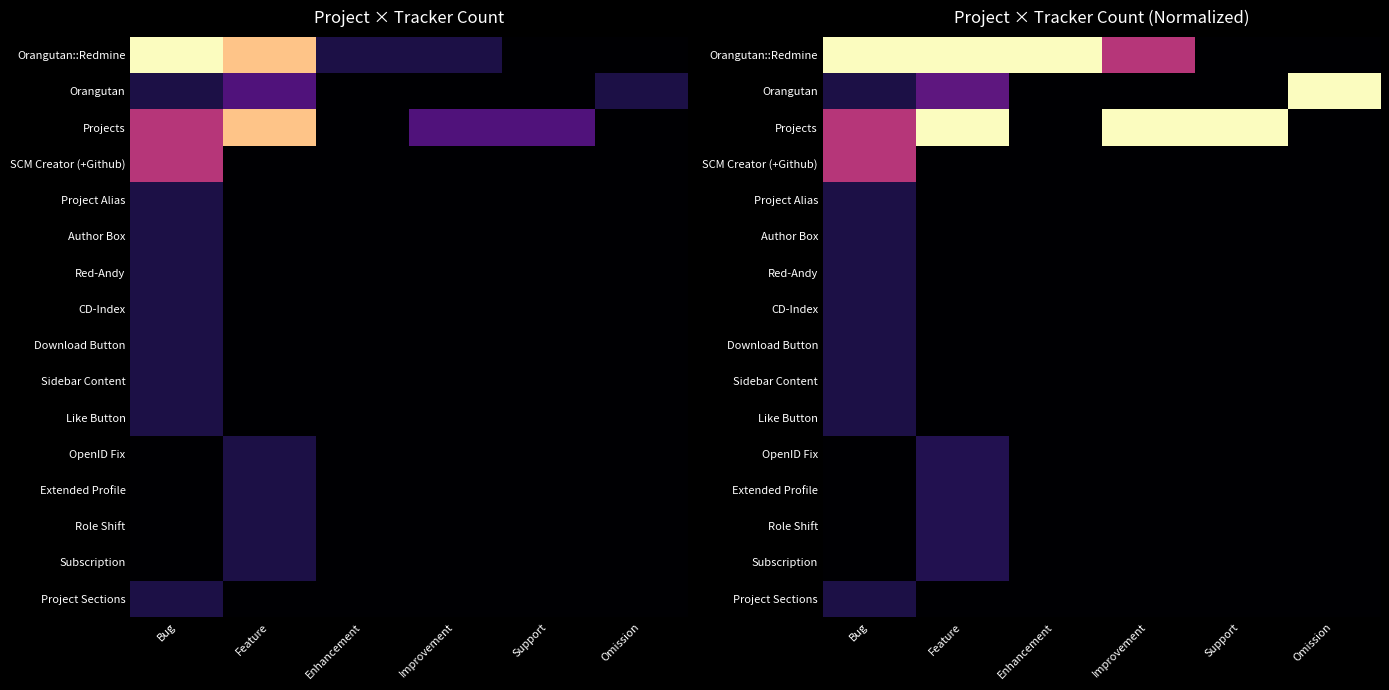

Rank the series at Support from lowest to highest value.

Orangutan::Redmine, Orangutan, SCM Creator (+Github), Project Alias, Author Box, Red-Andy, CD-Index, Download Button, Sidebar Content, Like Button, OpenID Fix, Extended Profile, Role Shift, Subscription, Project Sections, Projects